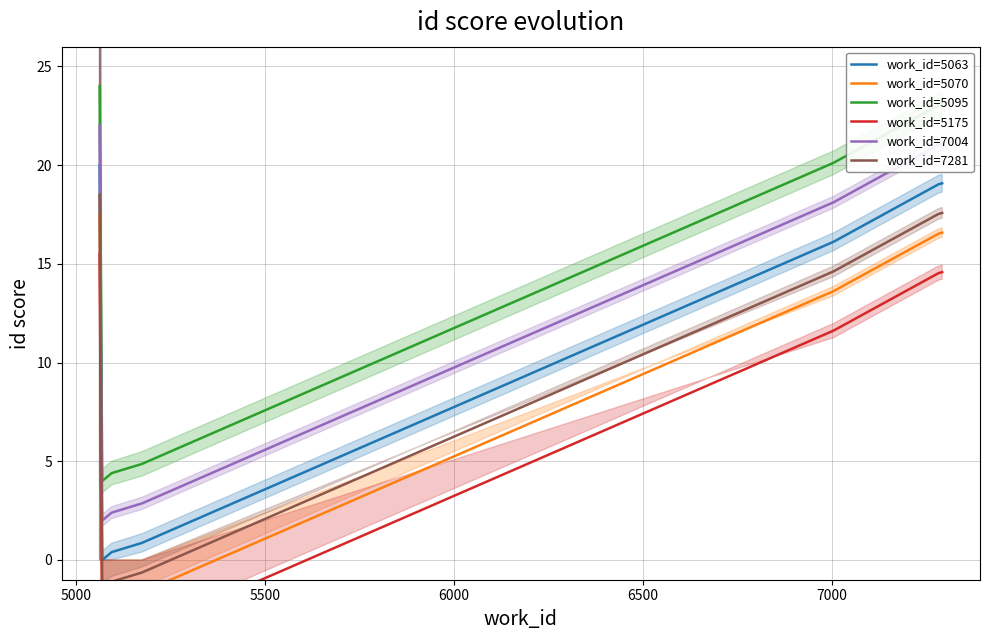

What is the value of the work_id=7004 point at the 7th from the left?

21.1